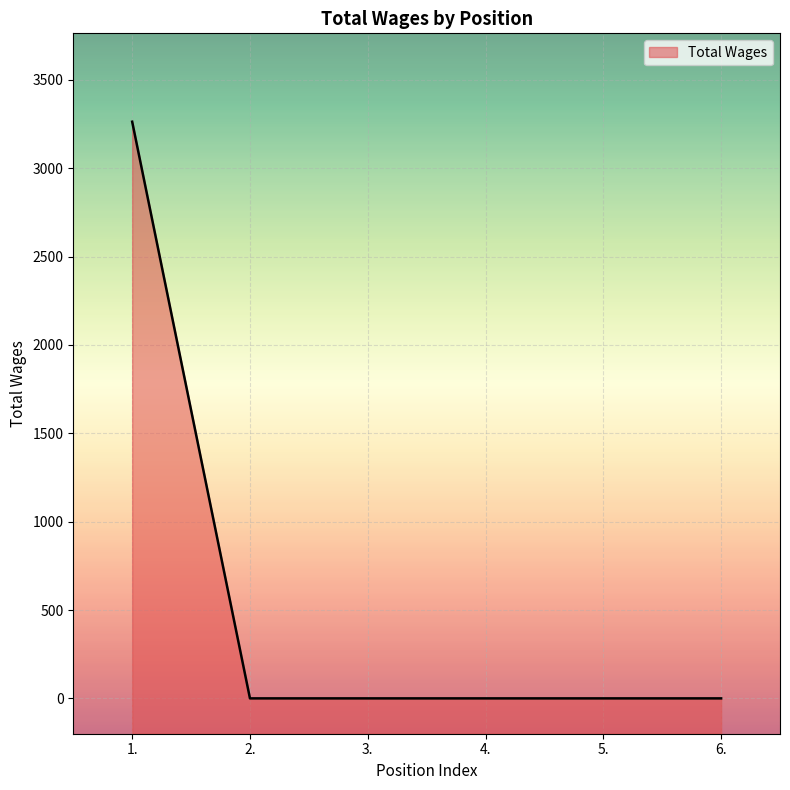

What is the maximum value shown in the chart?

3263